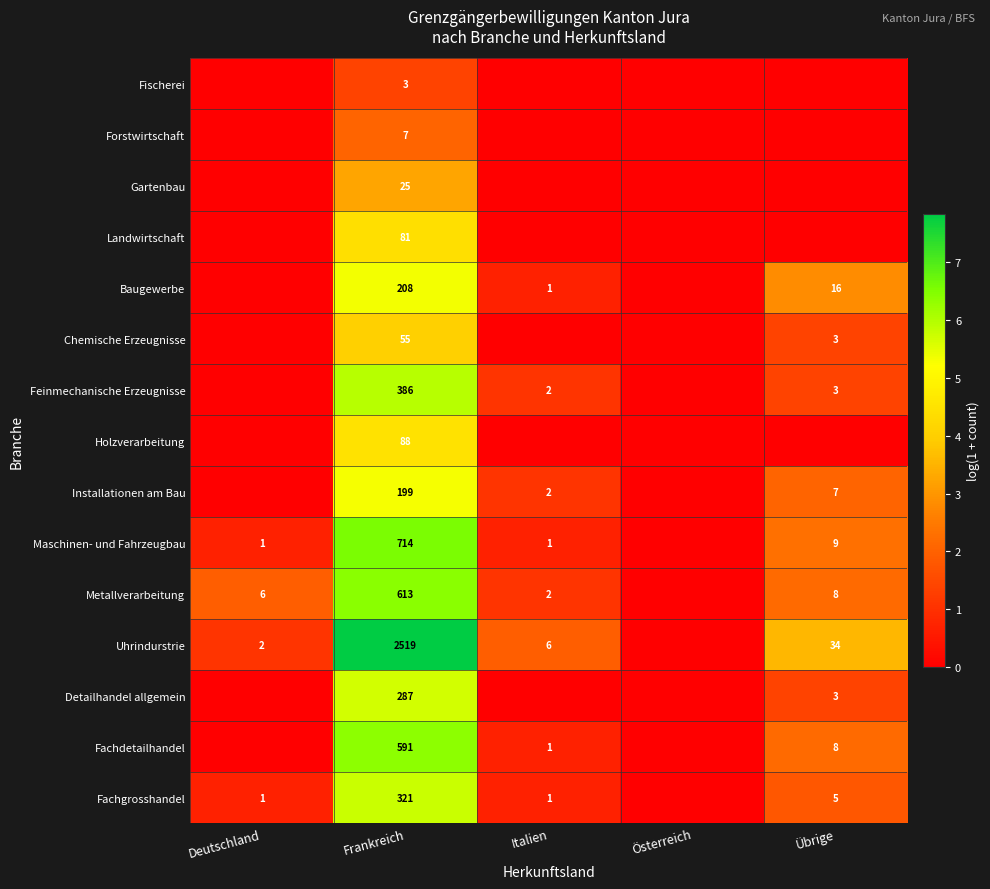

What is the difference between the highest and lowest values at Frankreich?

2516